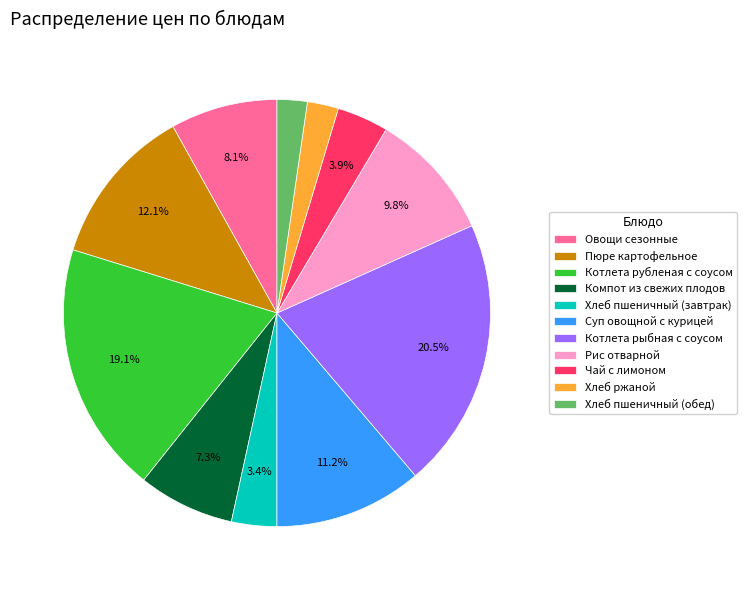

To the nearest percent, what is the average slice percentage?

9%